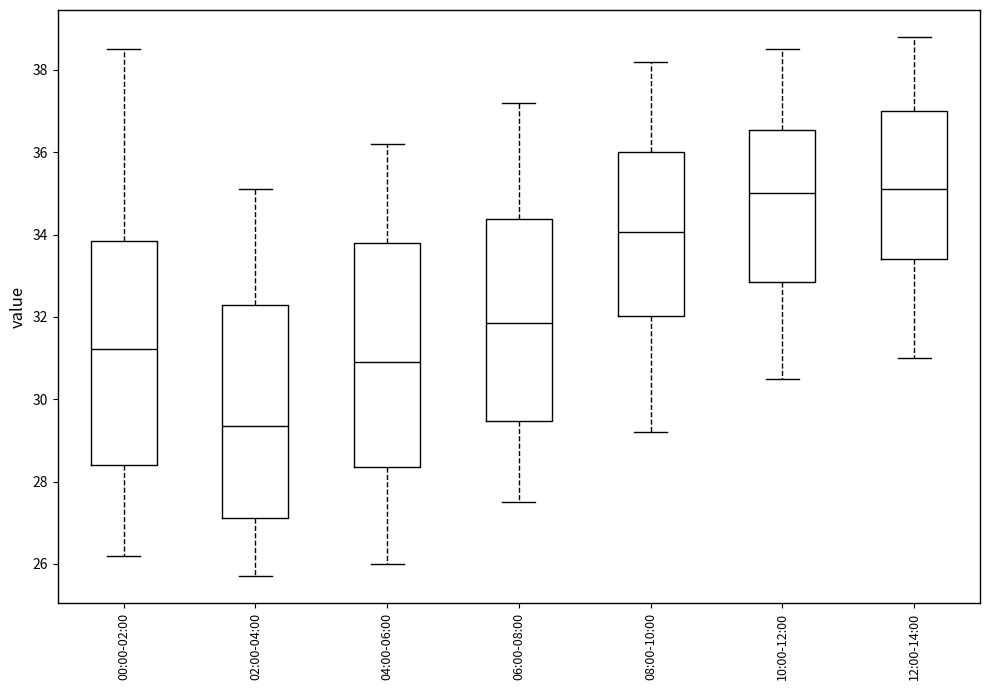

Where is the upper edge of the box for 04:00-06:00 on the y-axis? The values are not printed on the chart, so give them approximately, as read against the axis.

33.8